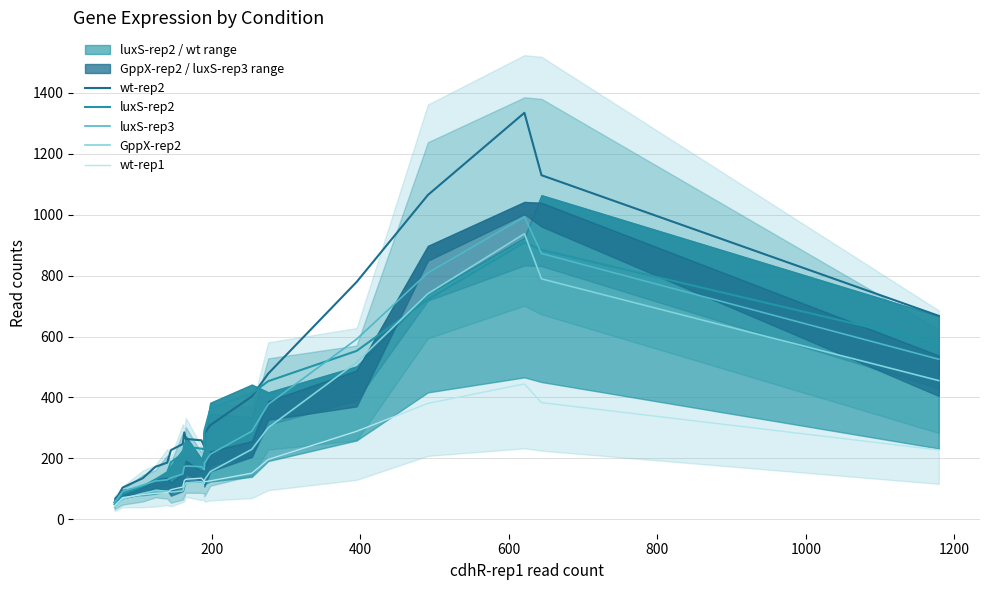

In wt-rep2, how many points are higher than both neighbors (excluding endpoints)?

2